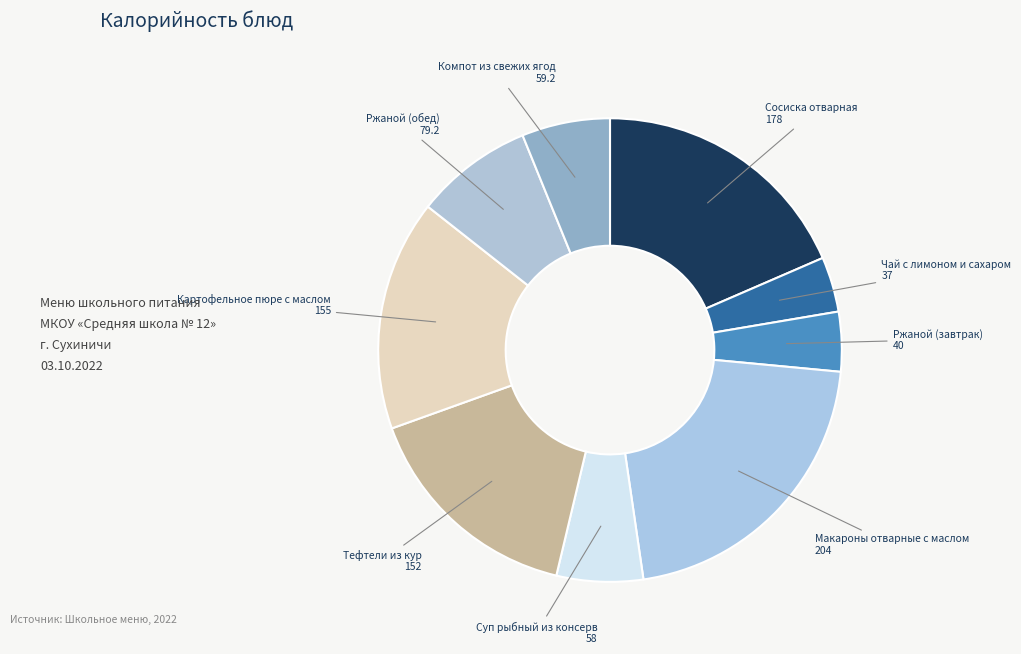

Does any single category account for the majority?

No